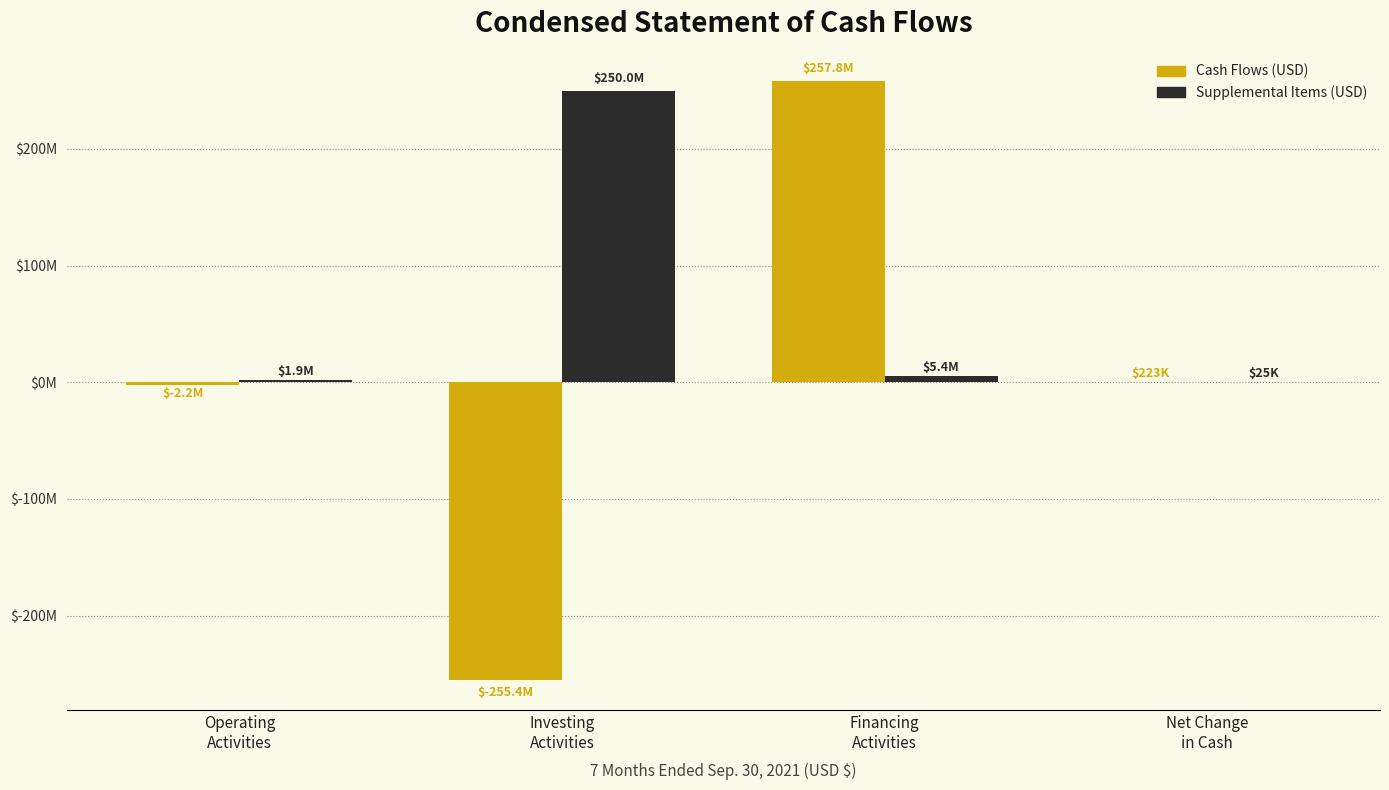

What are all the series names shown in the legend?

Cash Flows (USD), Supplemental Items (USD)